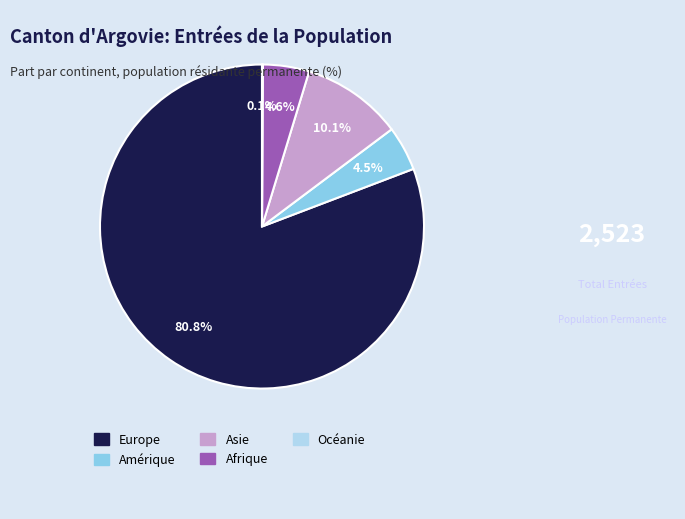

What is the largest slice in the pie chart?

Europe